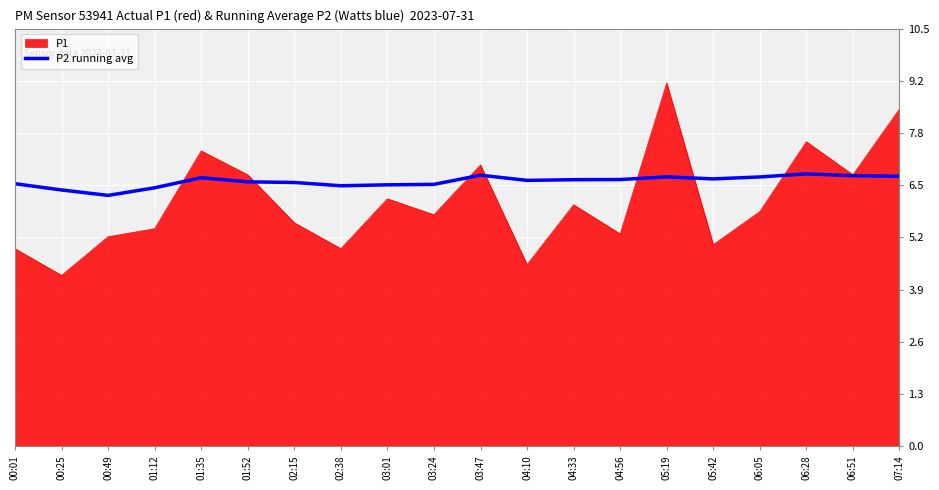

What is the total value across all series at 03:47?

13.8